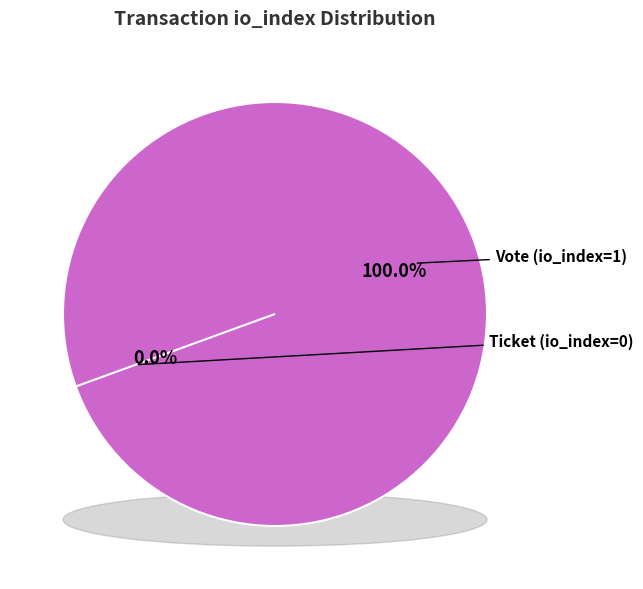

Is the sum of Ticket (io_index=0) and Vote (io_index=1) greater than half?

Yes